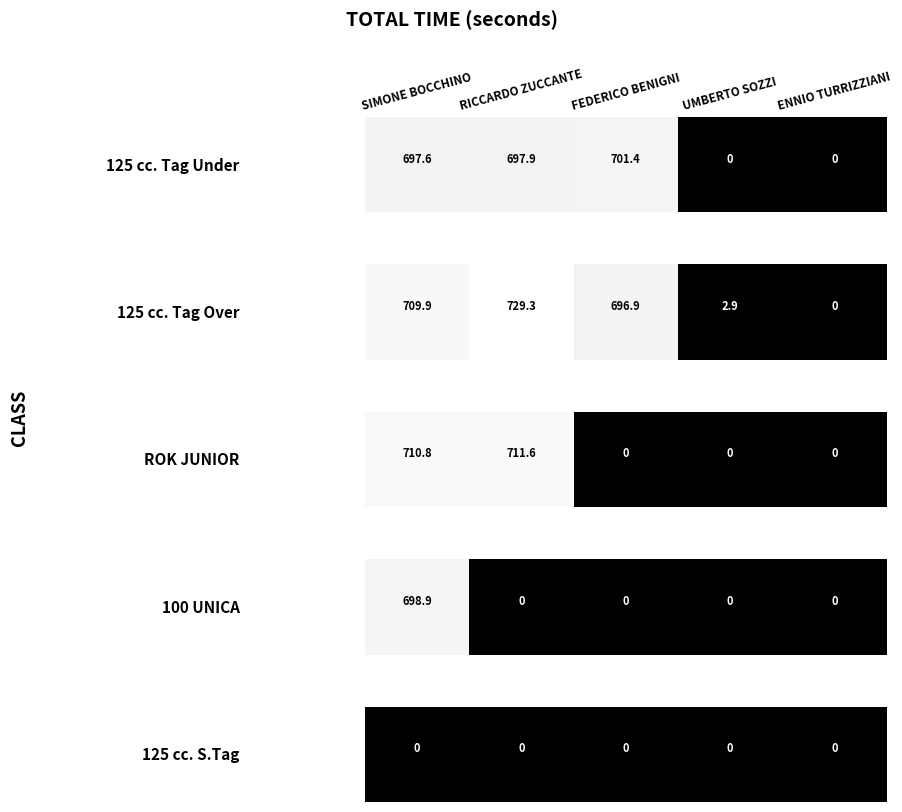

Between RICCARDO ZUCCANTE and UMBERTO SOZZI, which series saw the biggest shift?

125 cc. Tag Over